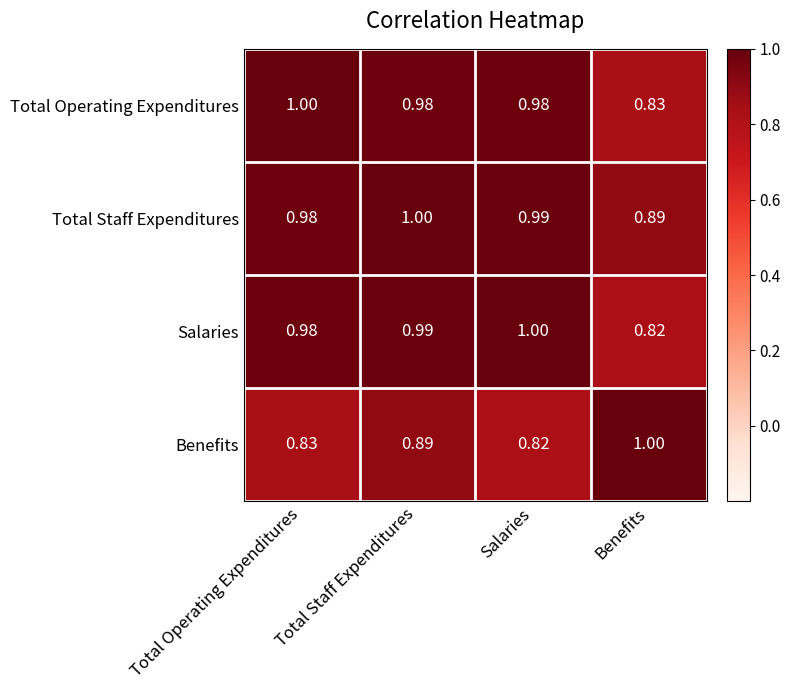

Which series has the largest total across all categories?

Total Staff Expenditures